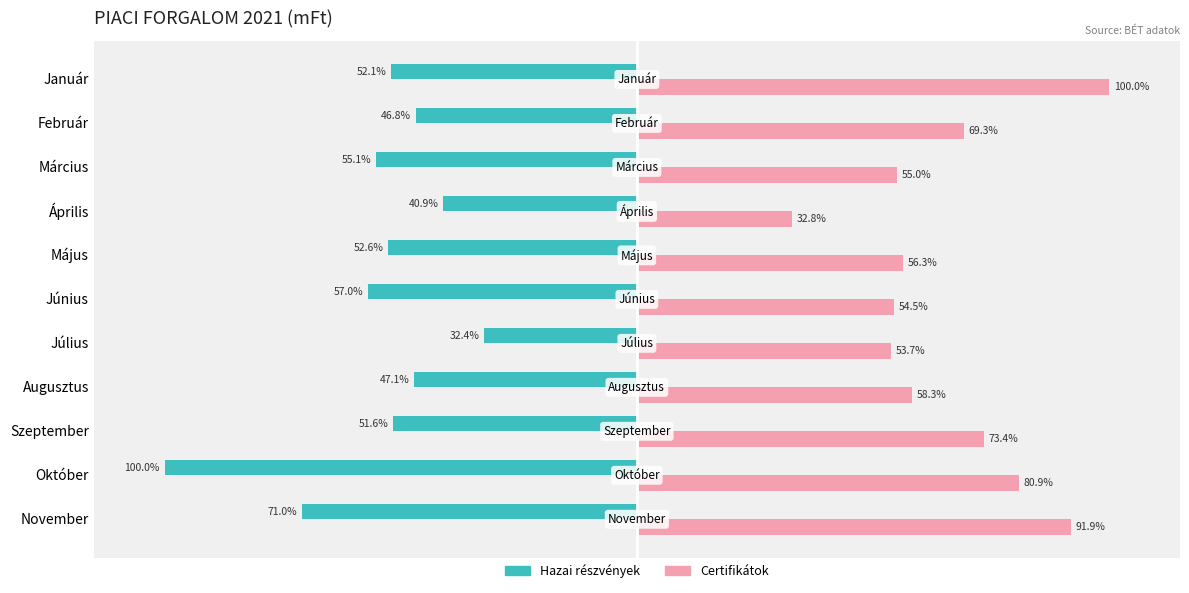

Rank the series by their average value, from lowest to highest.

Hazai részvények, Certifikátok